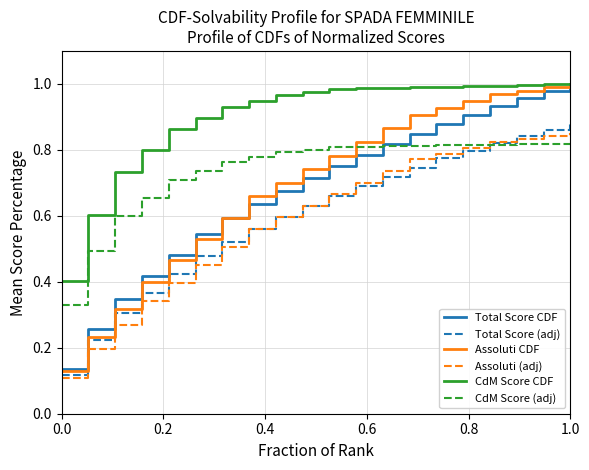

Which series has the largest total across all categories?

CdM Score CDF